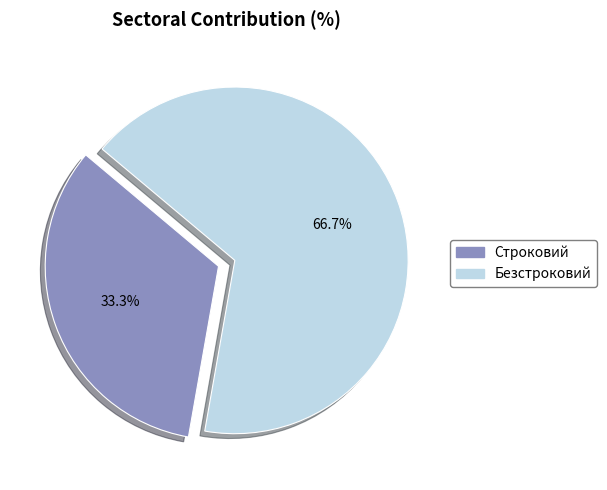

To the nearest percent, what percentage of the pie is Безстроковий?

67%